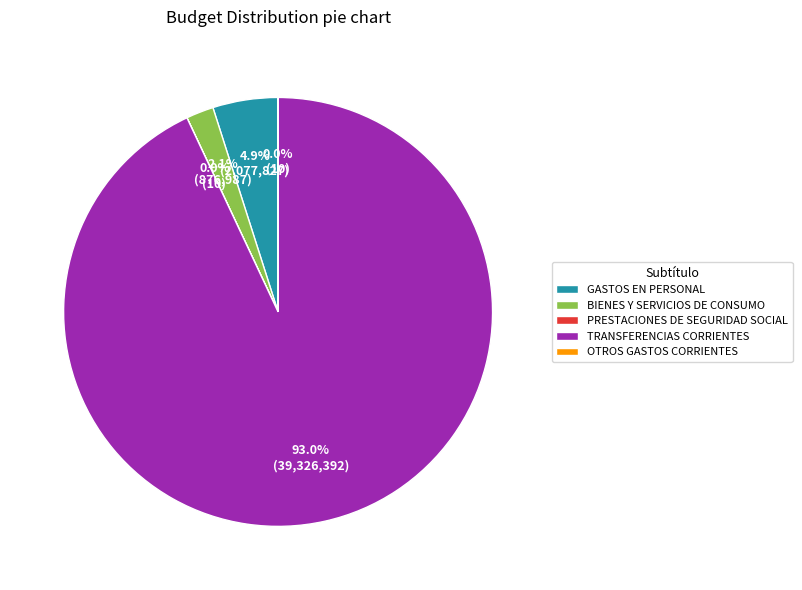

Which category has the biggest portion of the pie?

TRANSFERENCIAS CORRIENTES